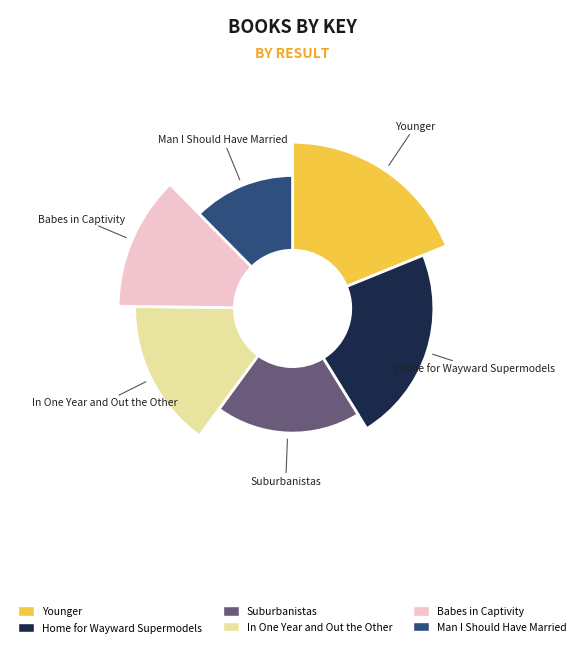

What is the smallest slice in the pie chart?

Man I Should Have Married